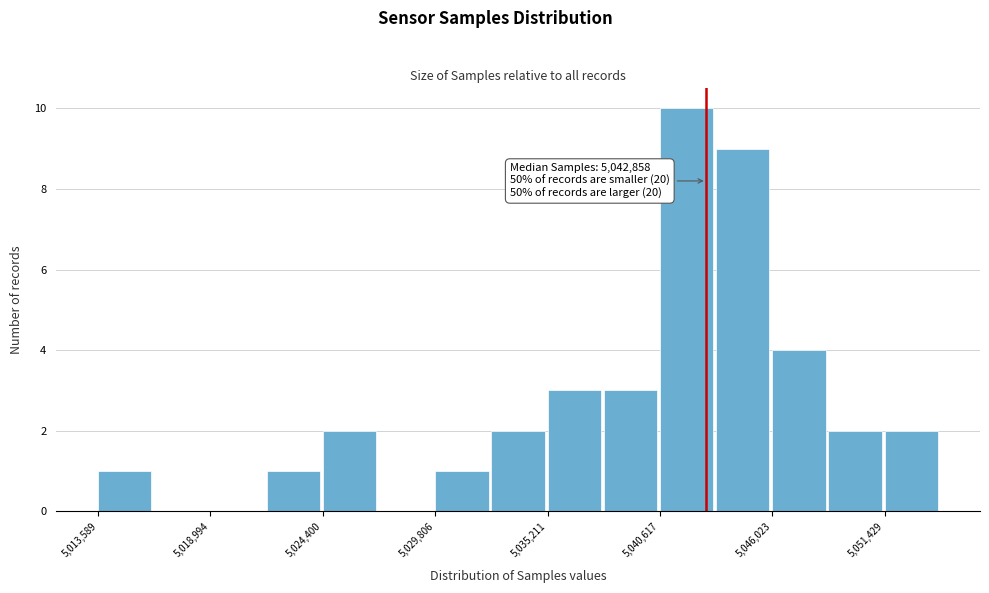

Around what value on the x-axis is the tallest bar? Give the approximate position of its centre, as read against the axis.

5042000